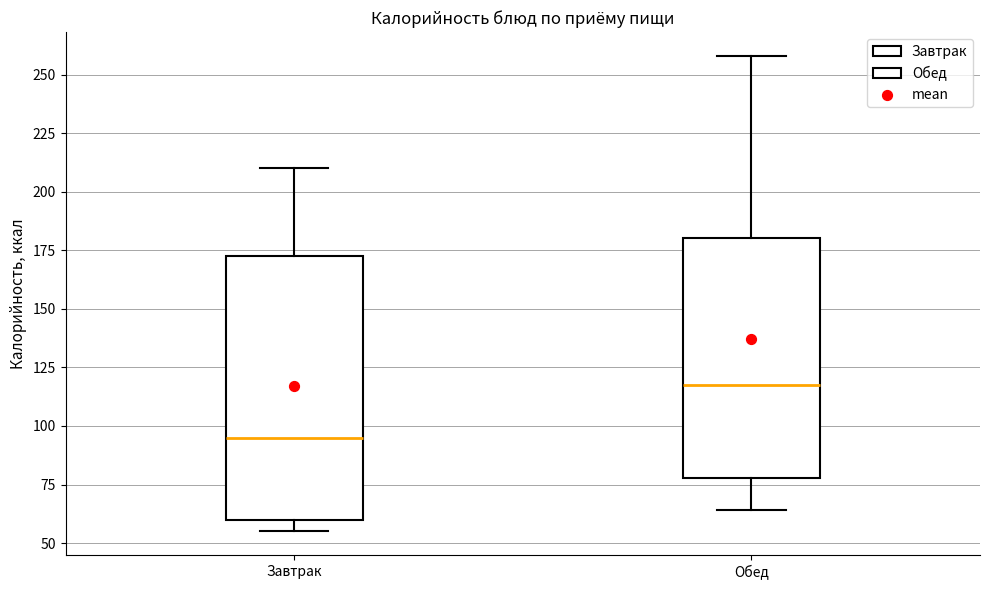

Reading left to right, transcribe this box plot: for each box, give where its median line is, the range the box spans, and where its two whiskers end, as read against the y-axis. The values are not printed on the chart, so give them approximately, as read against the axis.

Завтрак: median 95, box 60 to 175, whiskers 55 to 210
Обед: median 120, box 80 to 180, whiskers 65 to 260